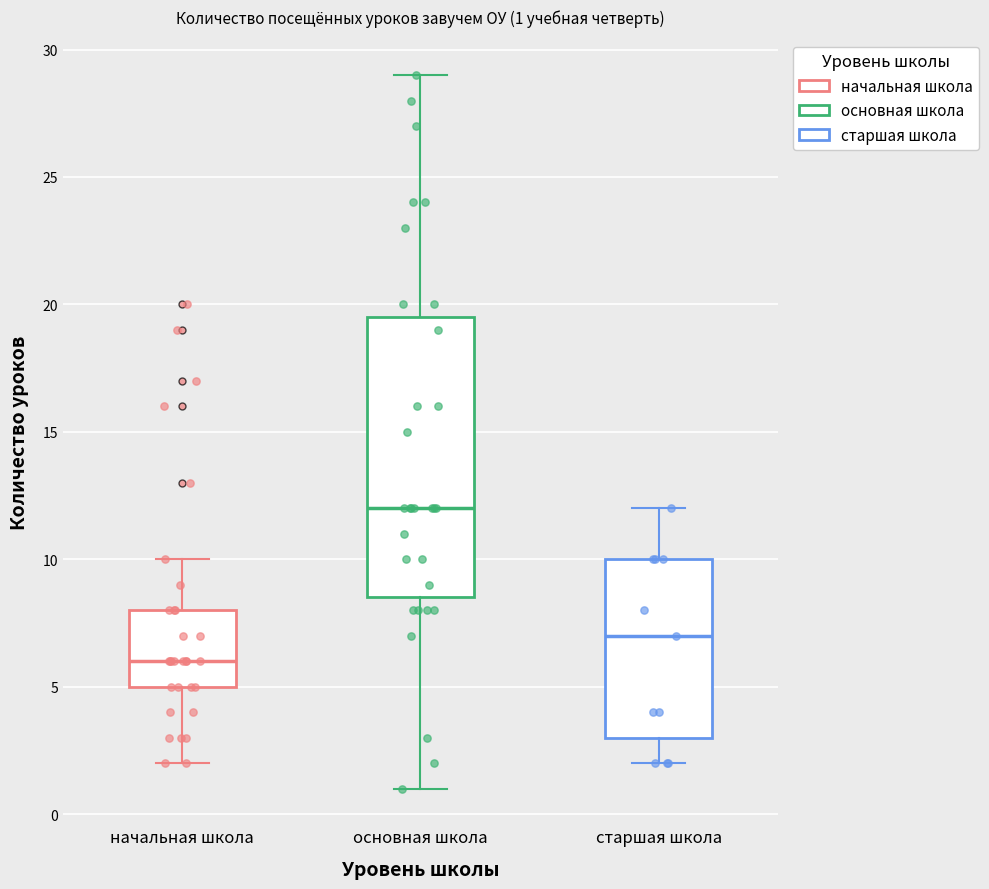

Which box has the highest median line?

основная школа